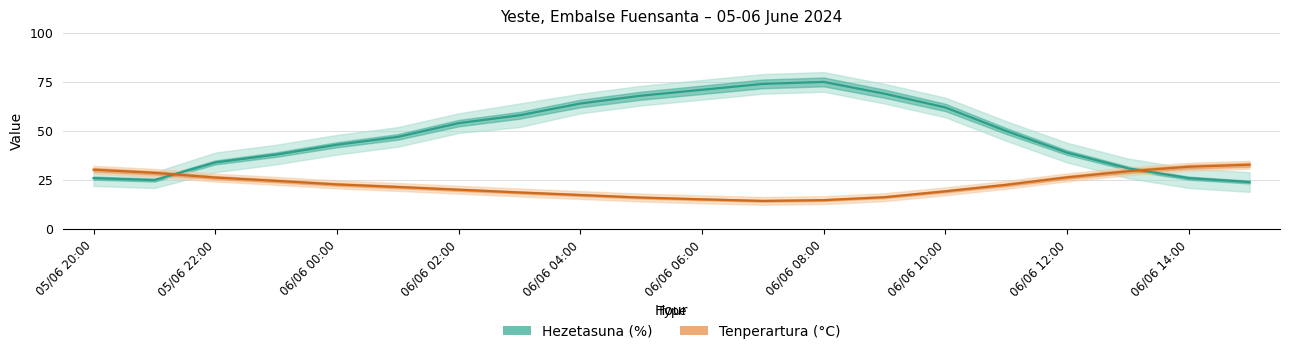

How many lines are shown in the chart?

2